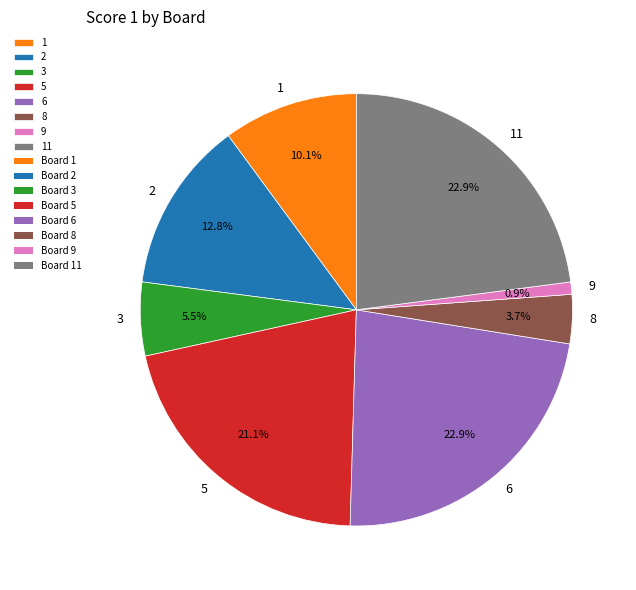

To the nearest percent, what is the combined percentage of 8 and 6?

27%